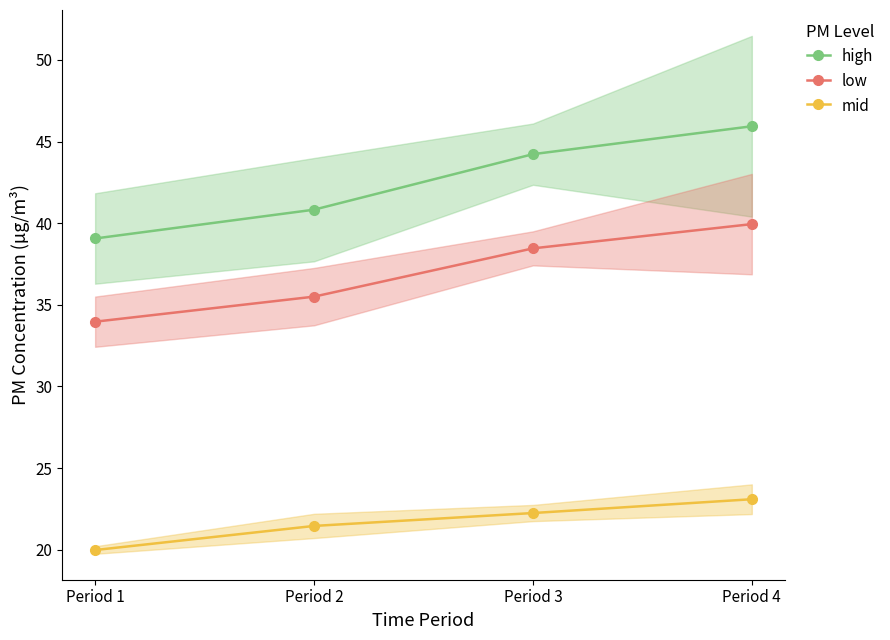

True or false: mid and high cross at least once.

False